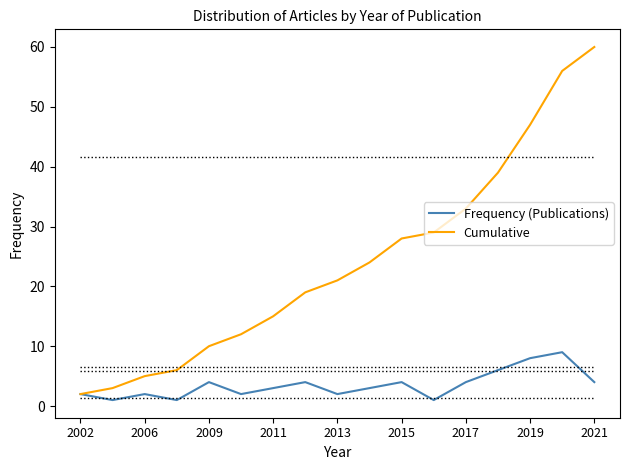

Rank the series by their maximum value, from lowest to highest.

Frequency (Publications), Cumulative